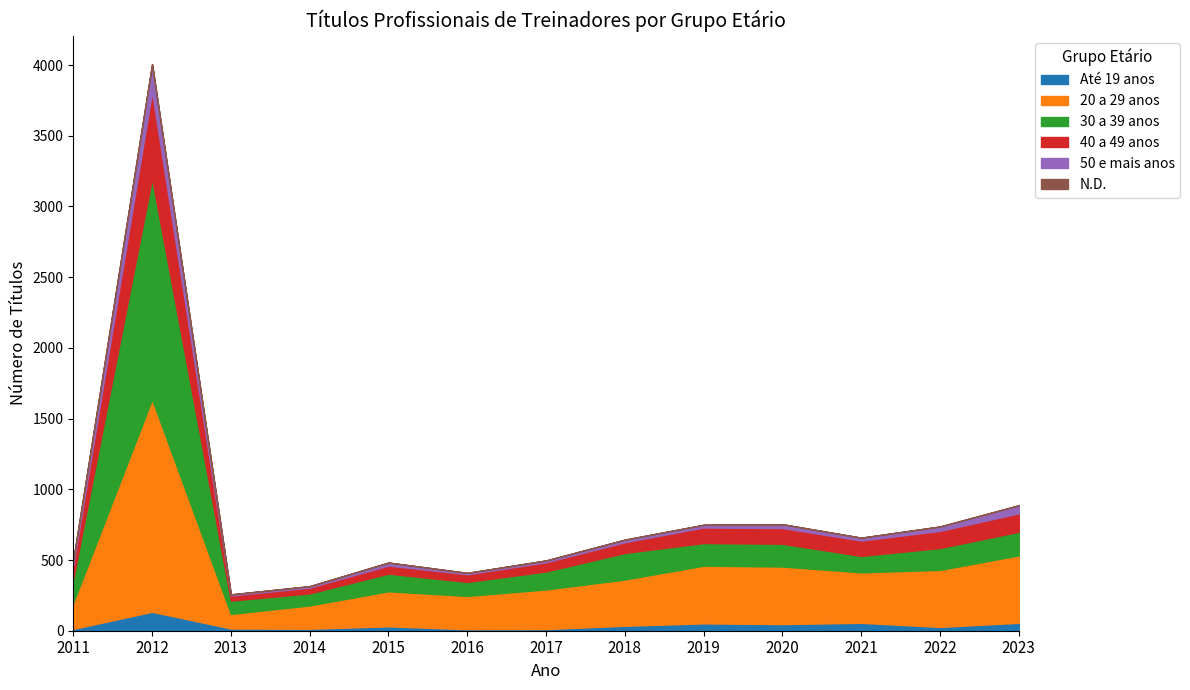

Which has a higher value, 2016 or 2013?

2013